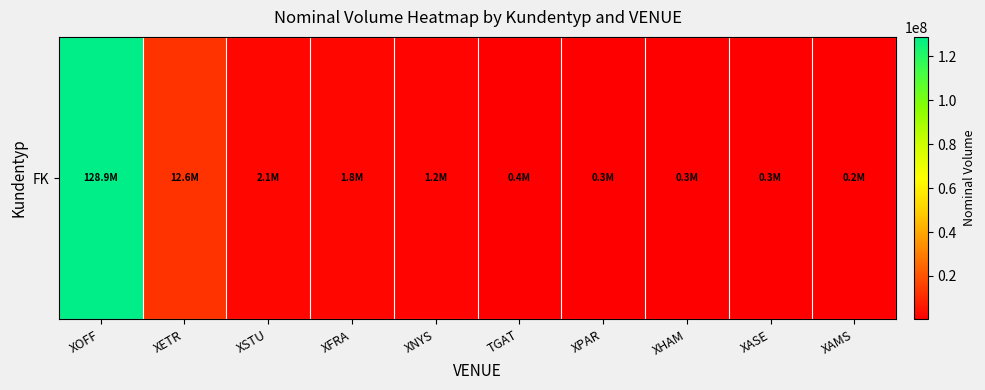

What is the minimum value shown in the chart?

153665